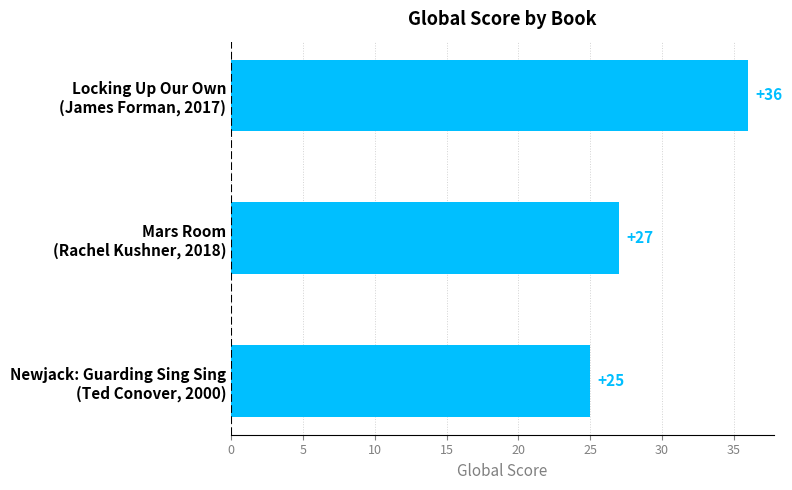

Does the chart contain stacked bars?

No